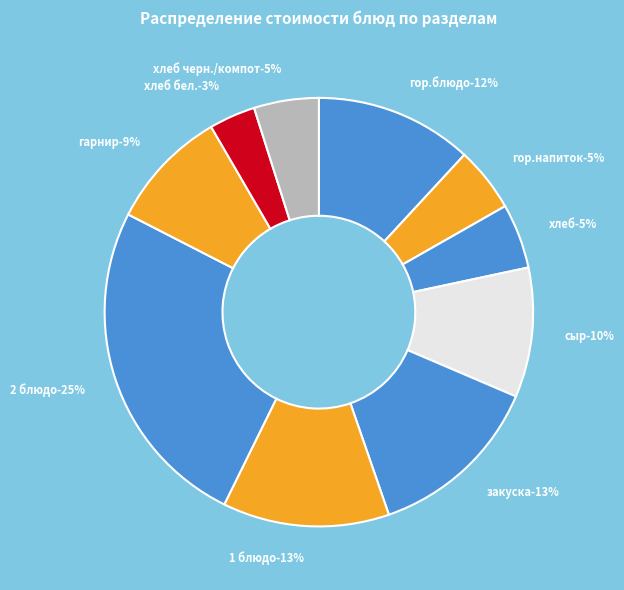

What is the smallest slice in the pie chart?

хлеб бел.